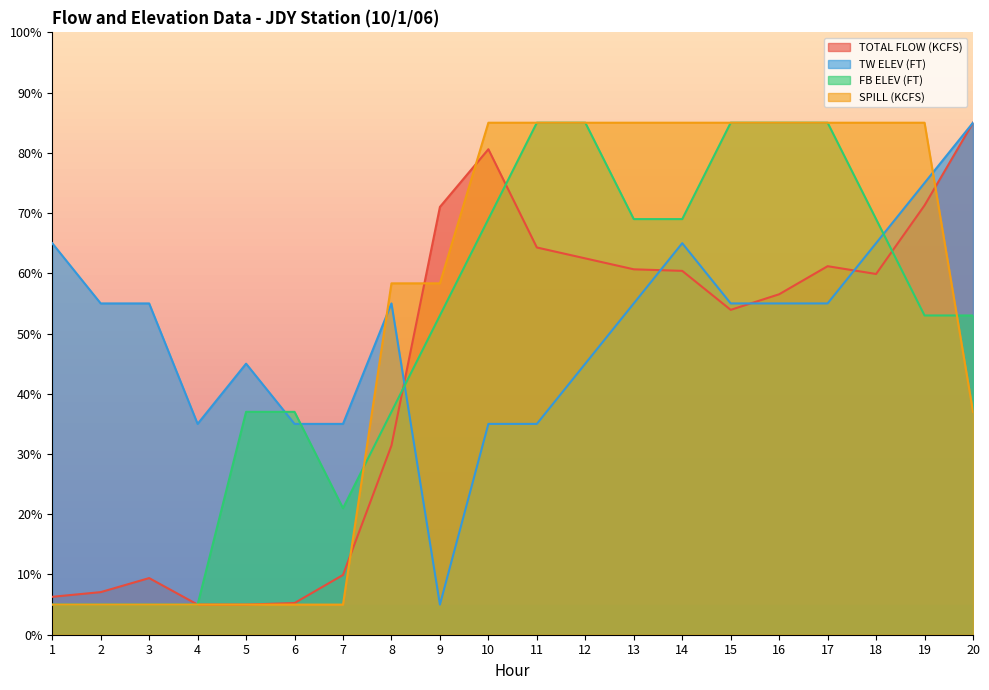

Where is TW ELEV (FT) nearest to the value 45?

5